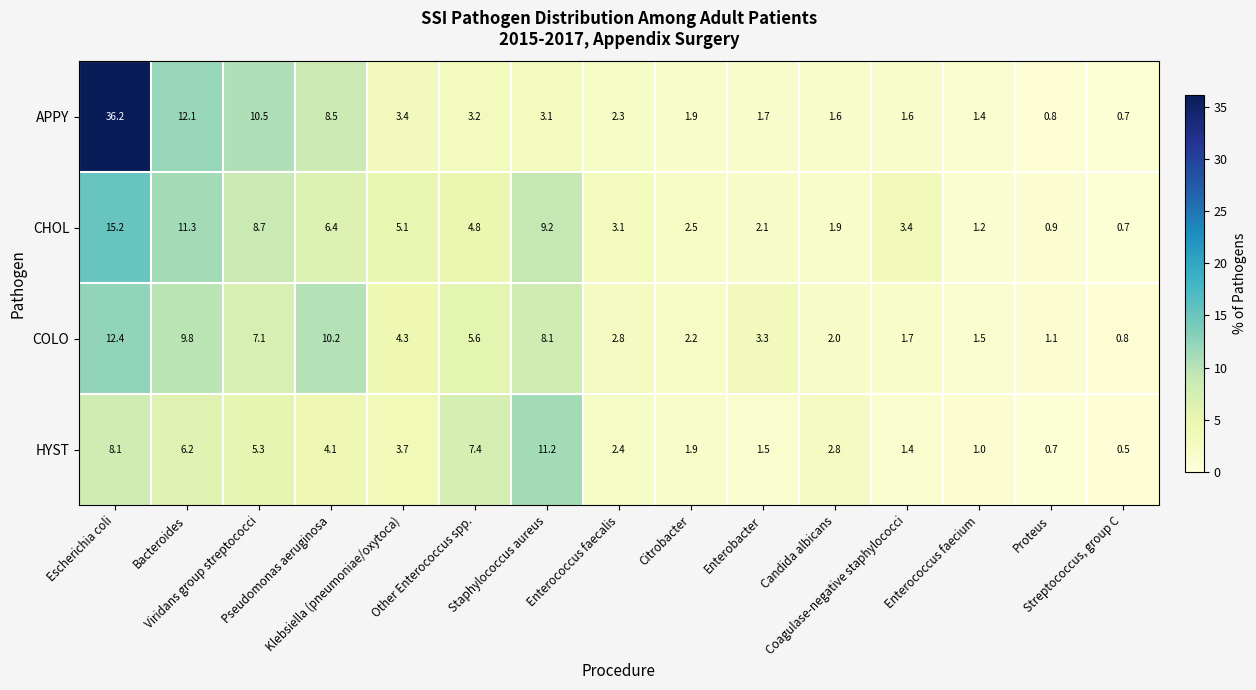

Rank the series by their maximum value, from lowest to highest.

HYST, COLO, CHOL, APPY